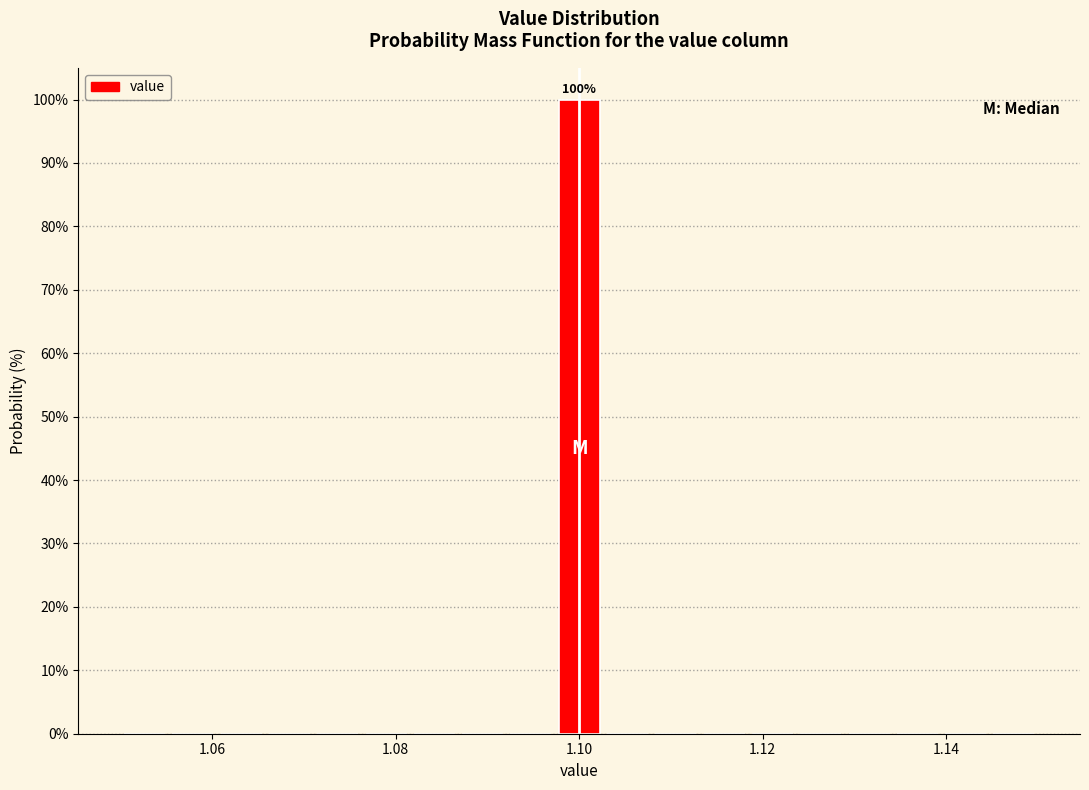

Around what value on the x-axis is the tallest bar? Give the approximate position of its centre, as read against the axis.

1.100